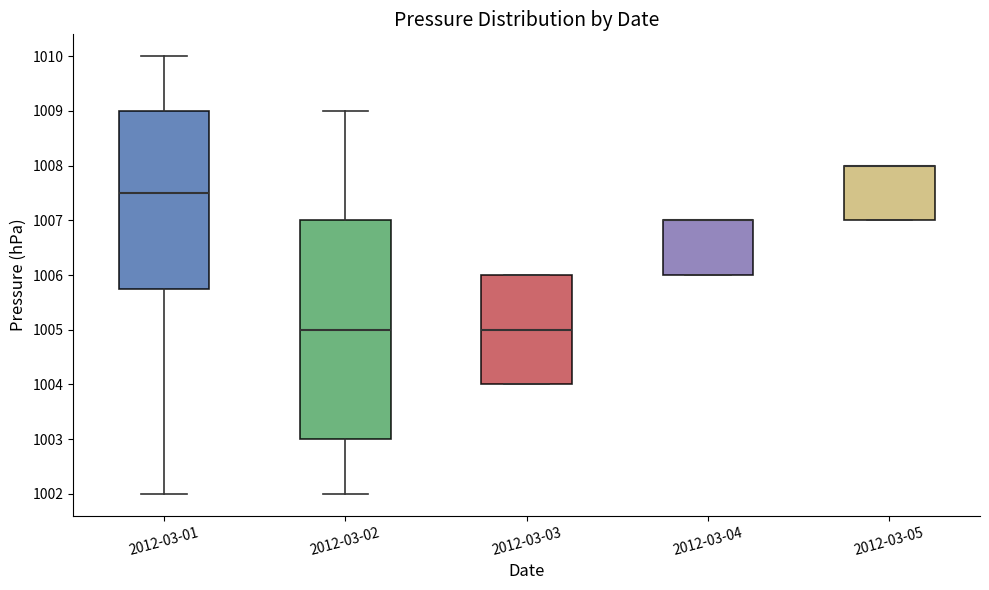

Which box is the tallest, from its lower edge to its upper edge?

2012-03-02